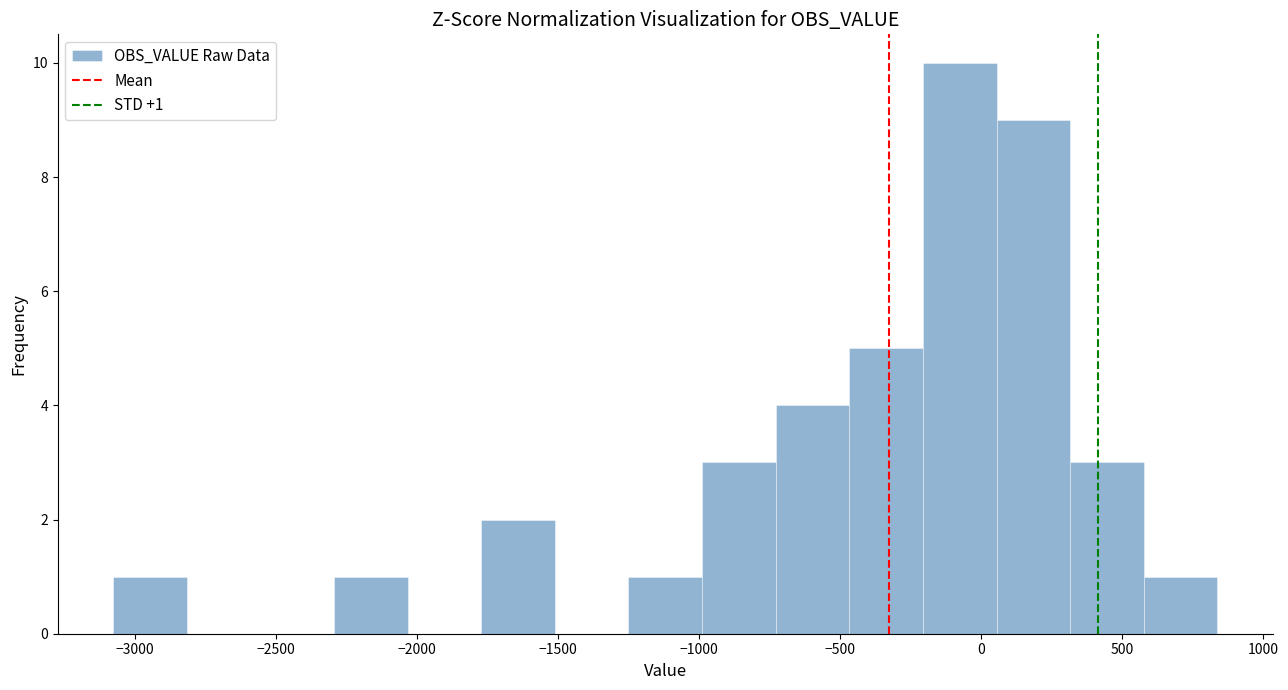

Over which range of the x-axis is the bar tallest?

-200 to 50